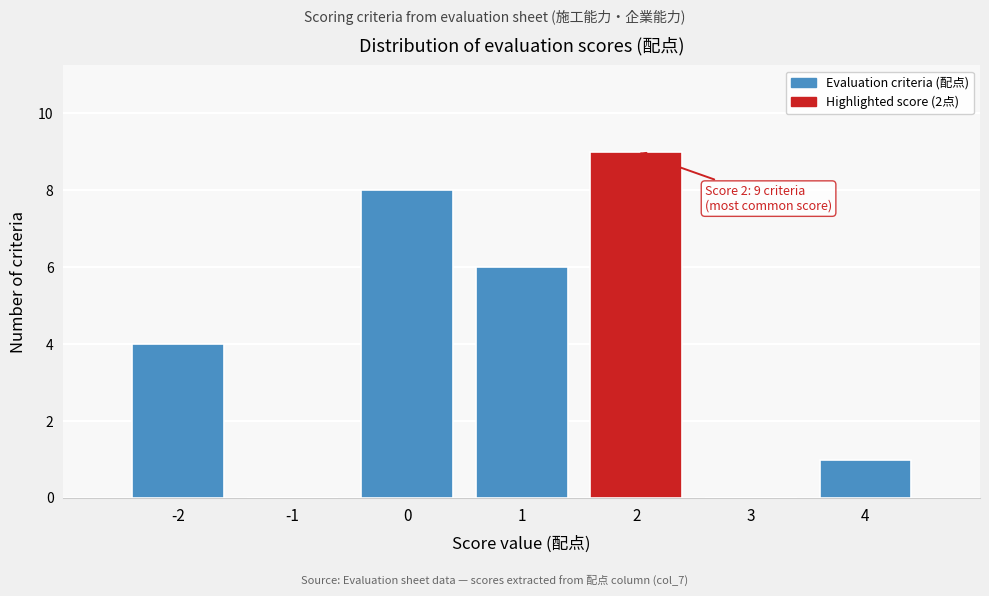

Which range on the x-axis has the tallest bar?

1.5 to 2.5